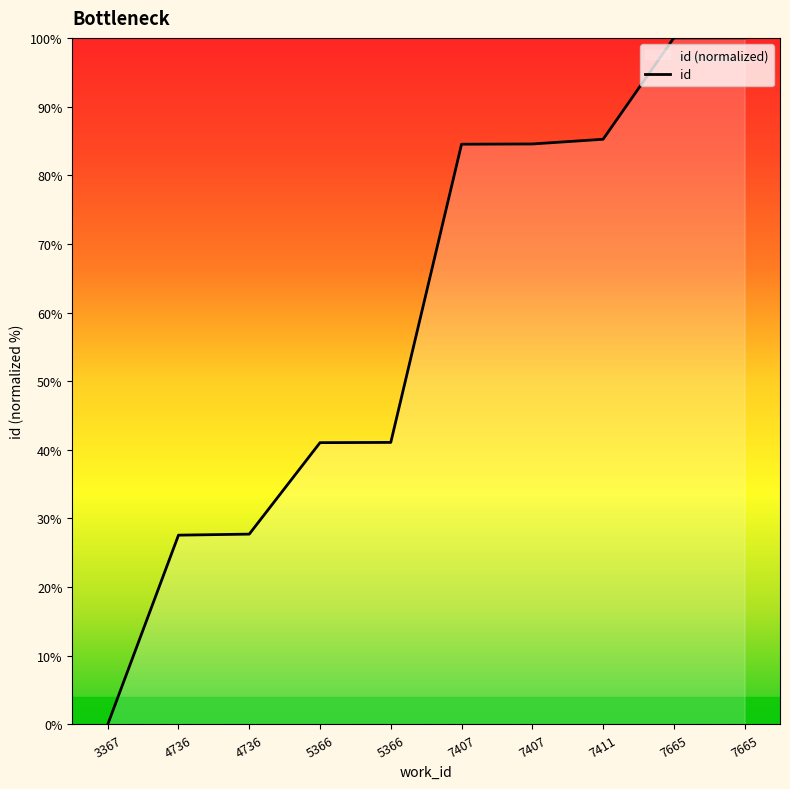

What is the maximum value shown in the chart?

100.0